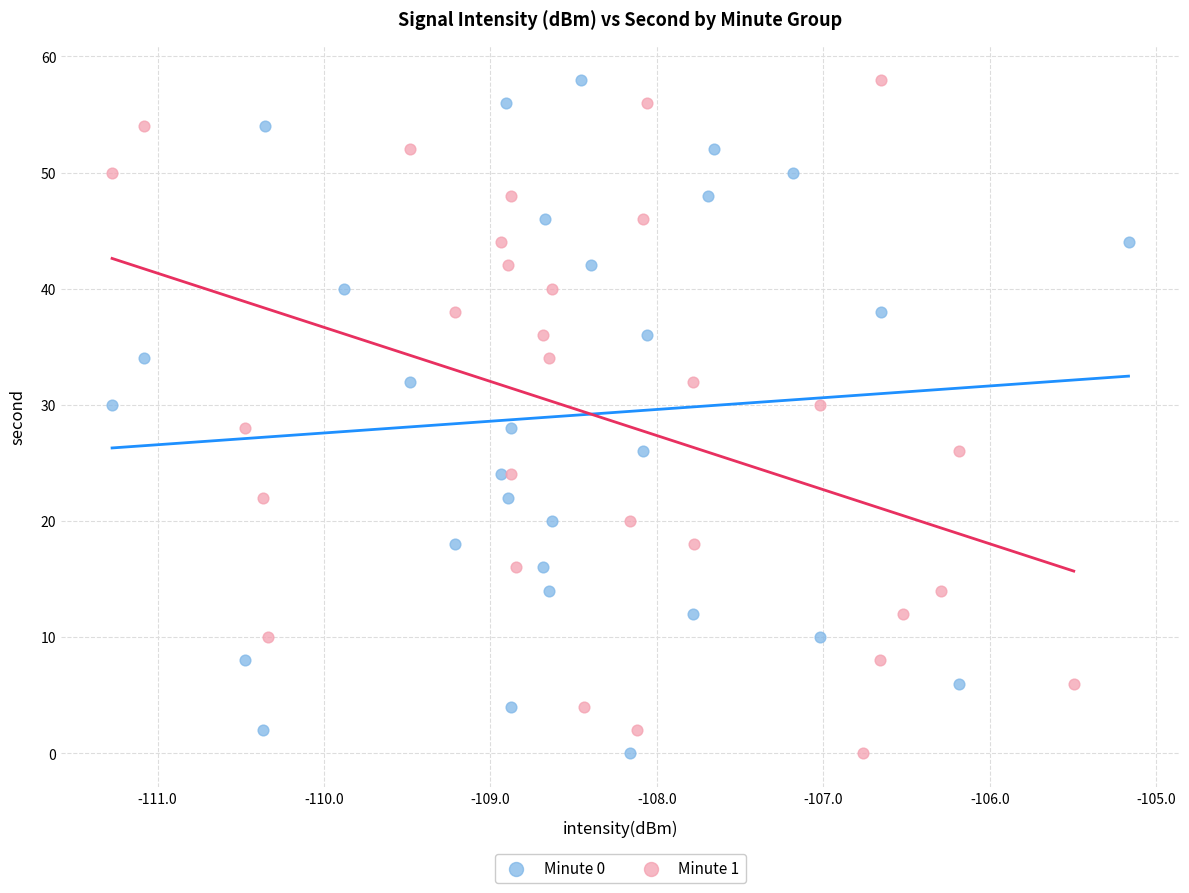

What are all the series names shown in the legend?

Minute 0, Minute 1